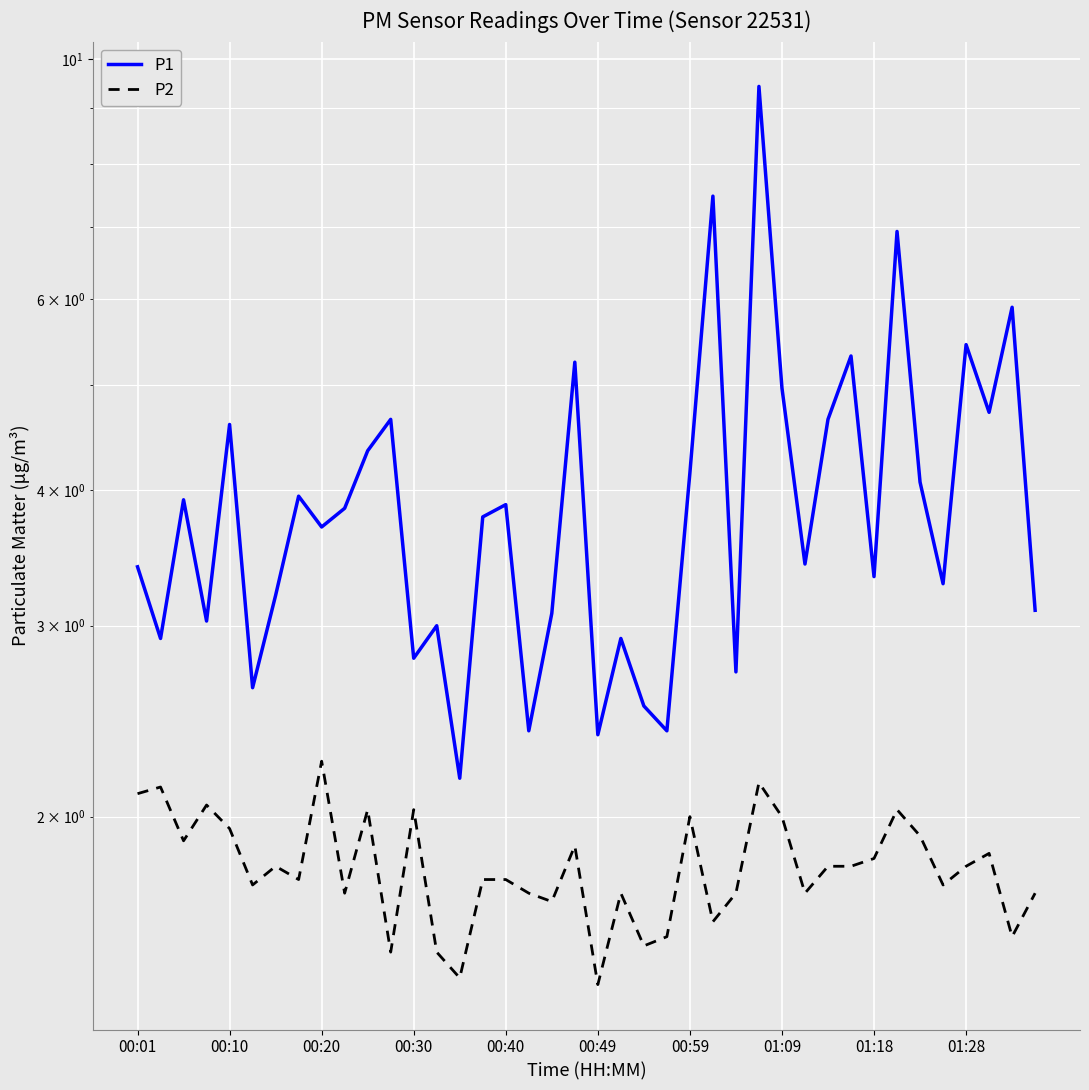

True or false: P2 has a value of 2.1 at 27.

True